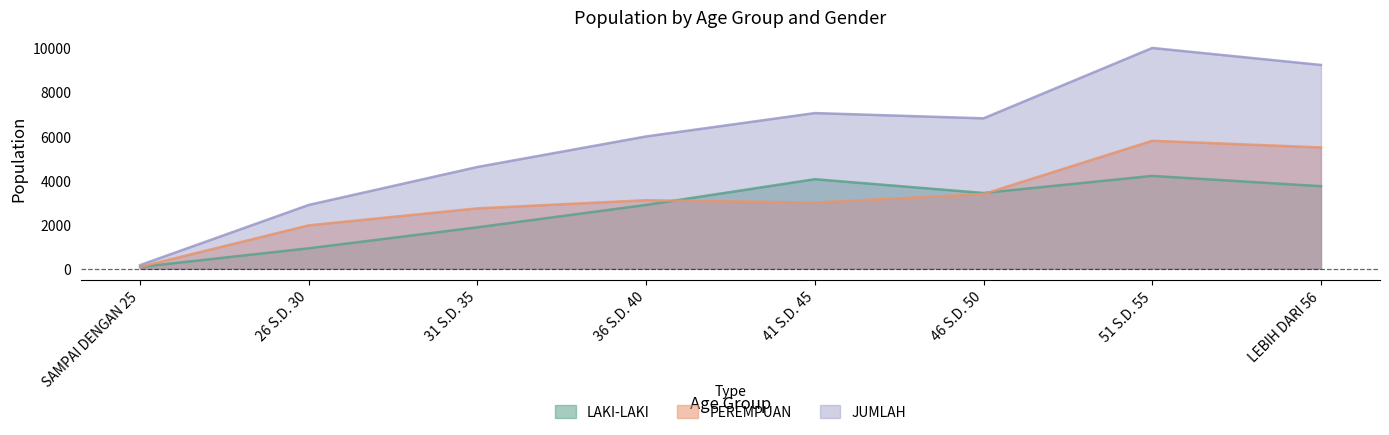

At which category is the sum across all series the highest?

51 S.D. 55